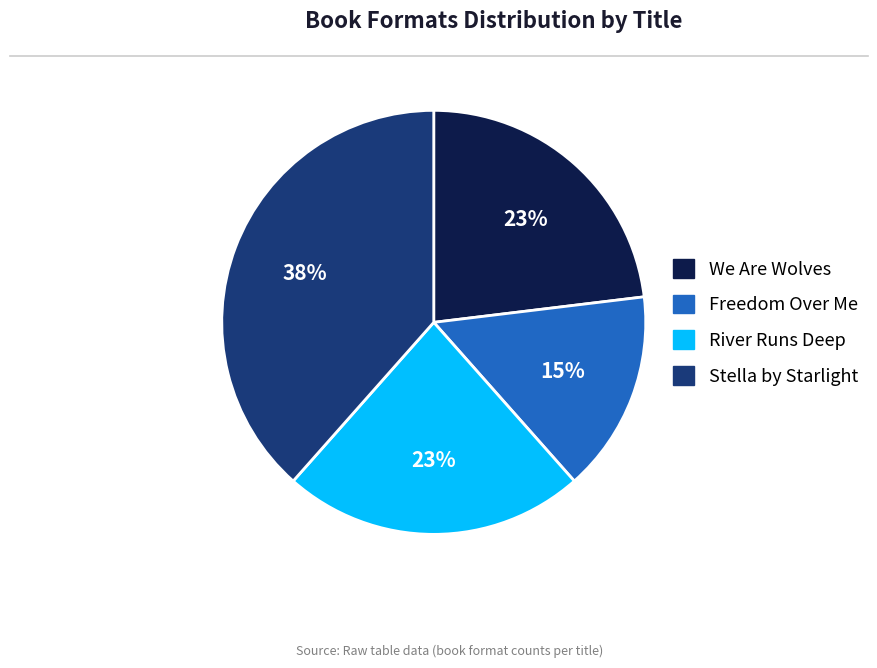

Which category has the smallest portion of the pie?

Freedom Over Me